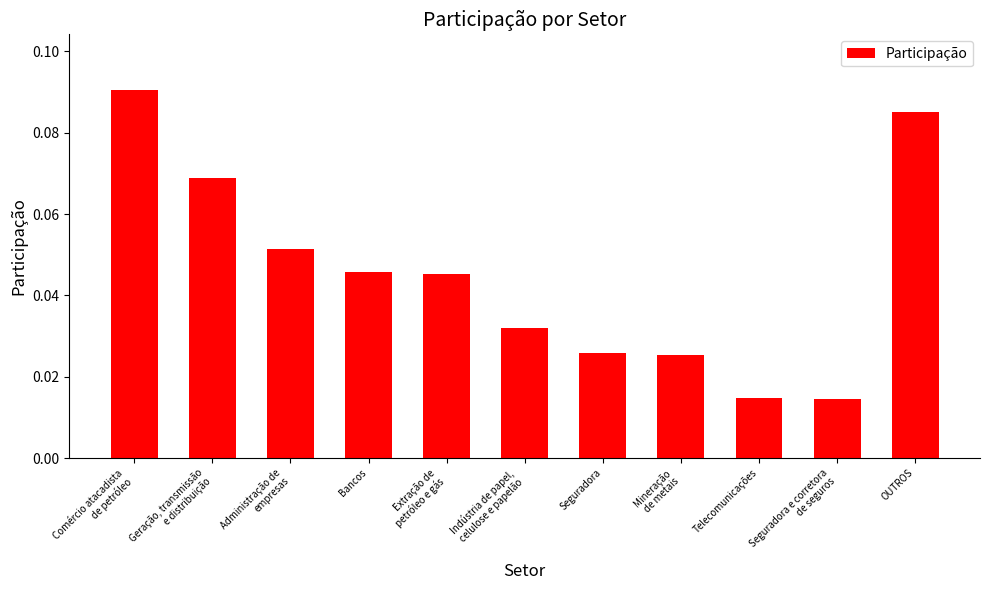

Which category has the highest value across all series?

Comércio atacadista
de petróleo